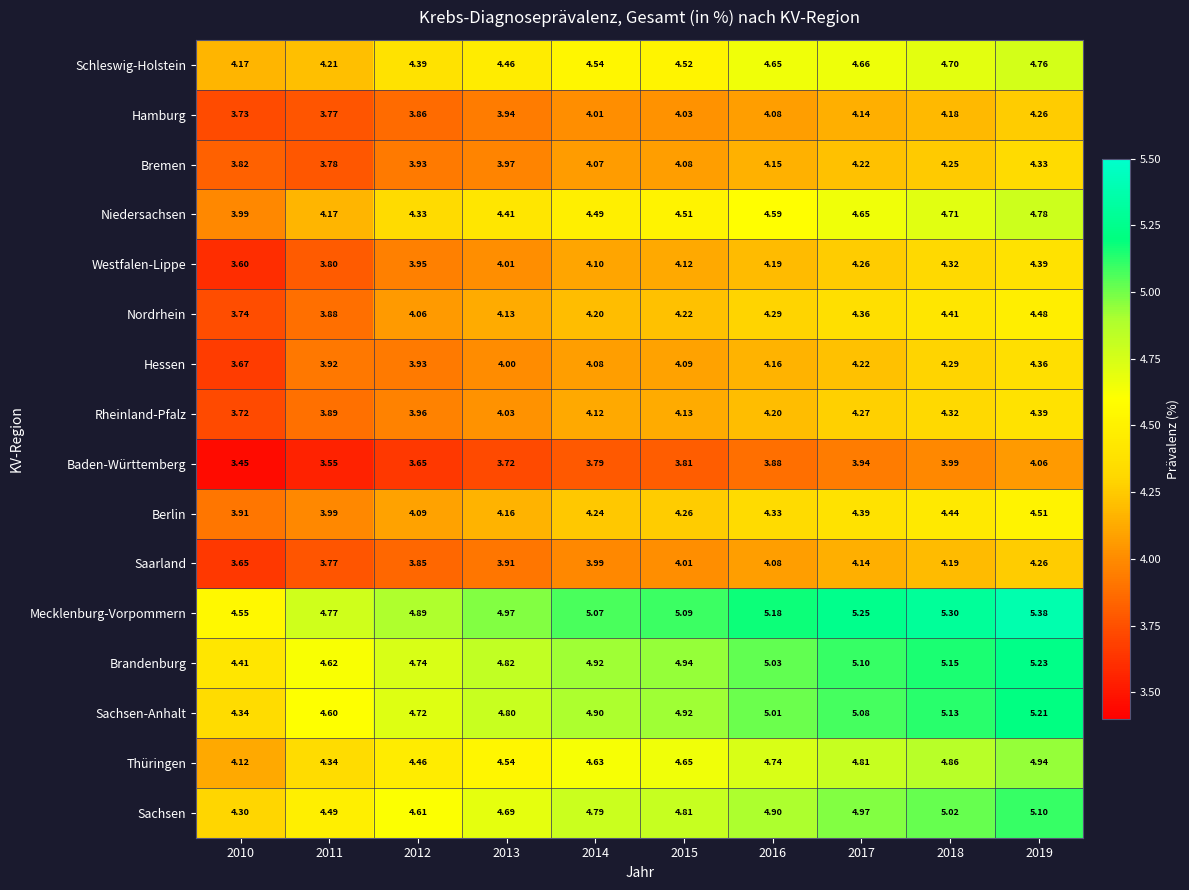

Rank the series at 2014 from lowest to highest value.

Baden-Württemberg, Saarland, Hamburg, Bremen, Hessen, Westfalen-Lippe, Rheinland-Pfalz, Nordrhein, Berlin, Niedersachsen, Schleswig-Holstein, Thüringen, Sachsen, Sachsen-Anhalt, Brandenburg, Mecklenburg-Vorpommern